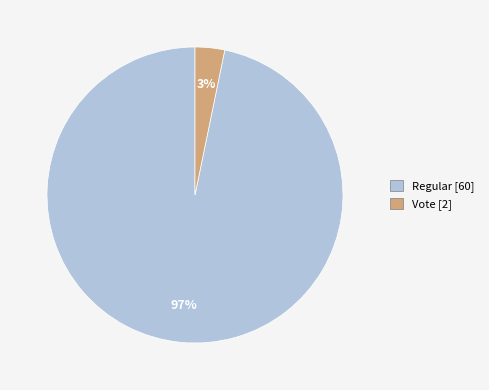

How many segments does this pie chart have?

2